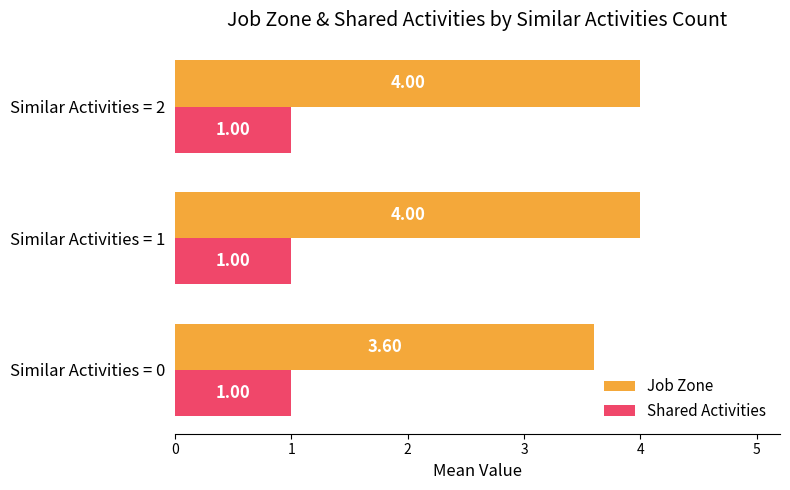

Which series has the largest total across all categories?

Job Zone